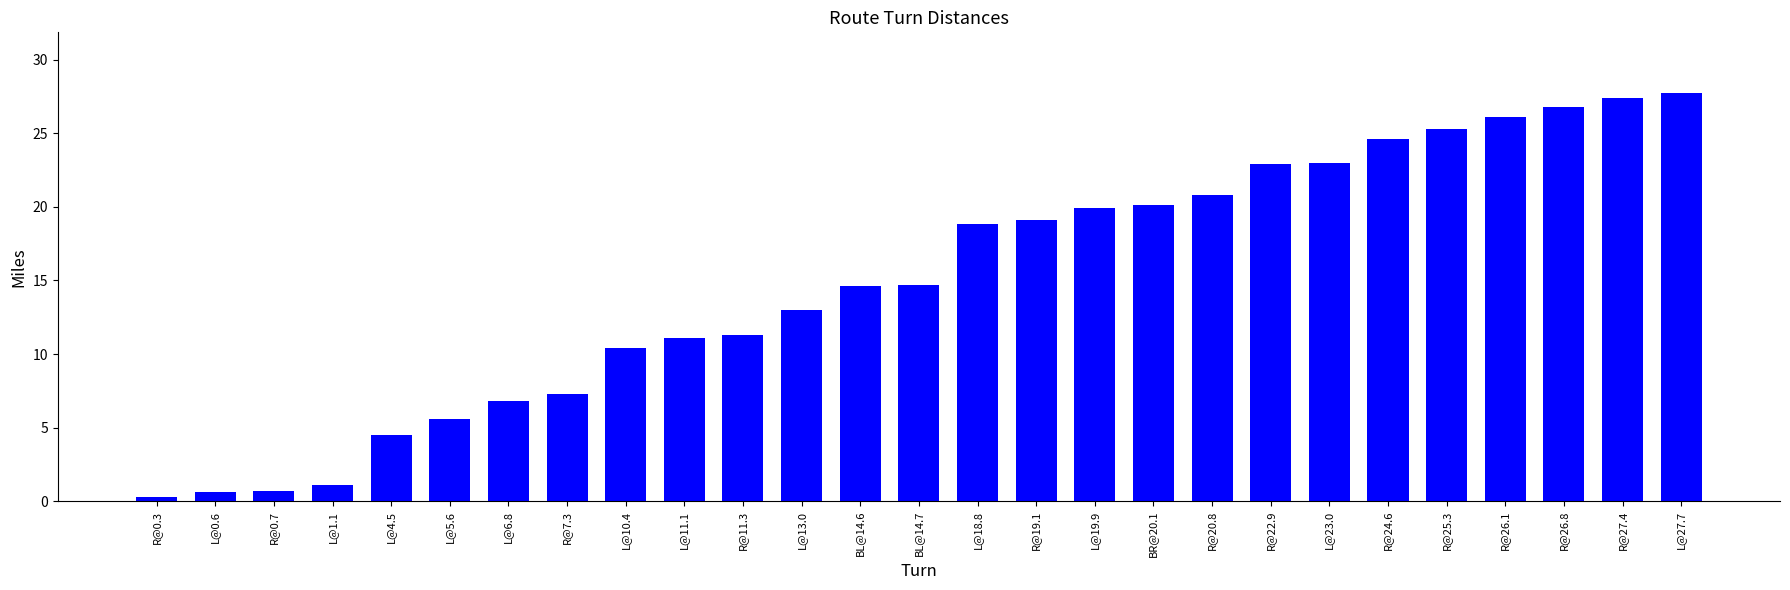

How many bars are there in total?

27